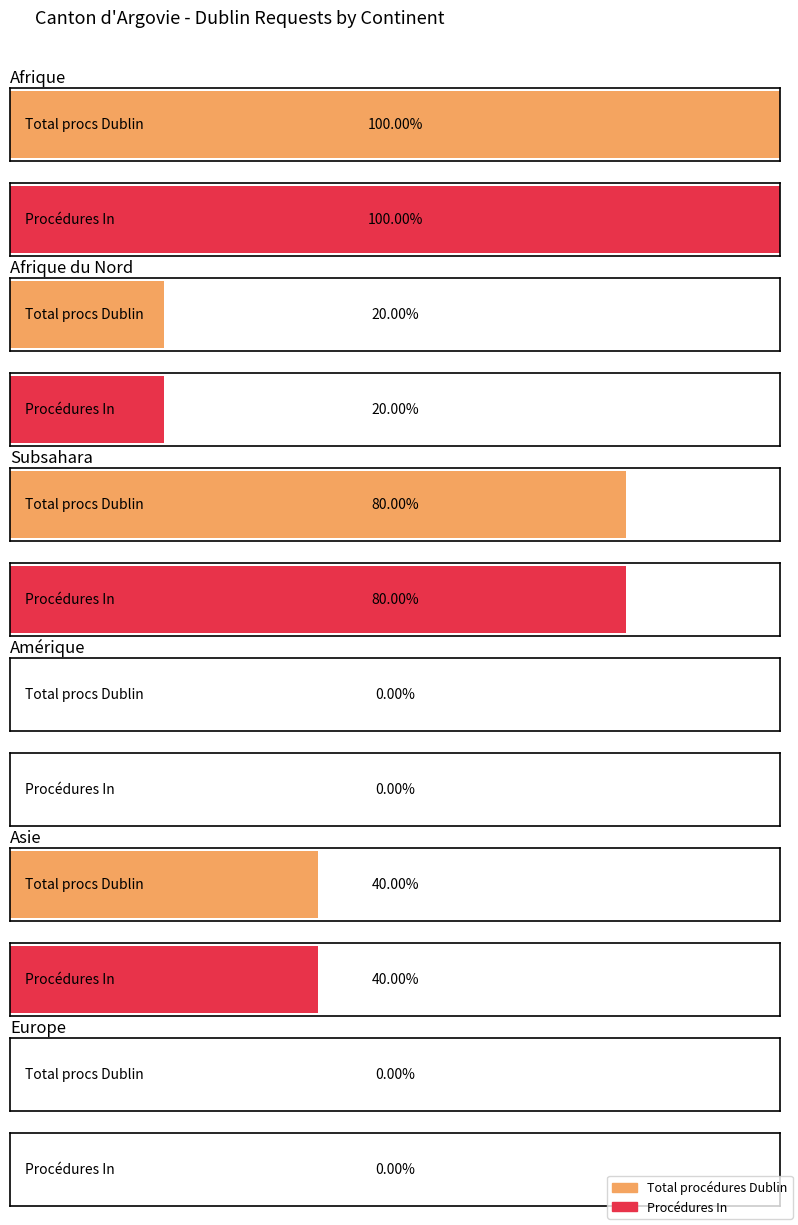

How many groups of bars are there?

6